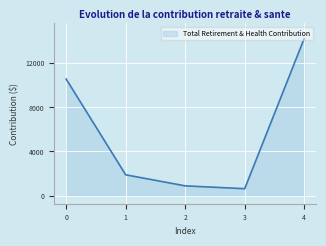

What is the greatest value displayed?

14260